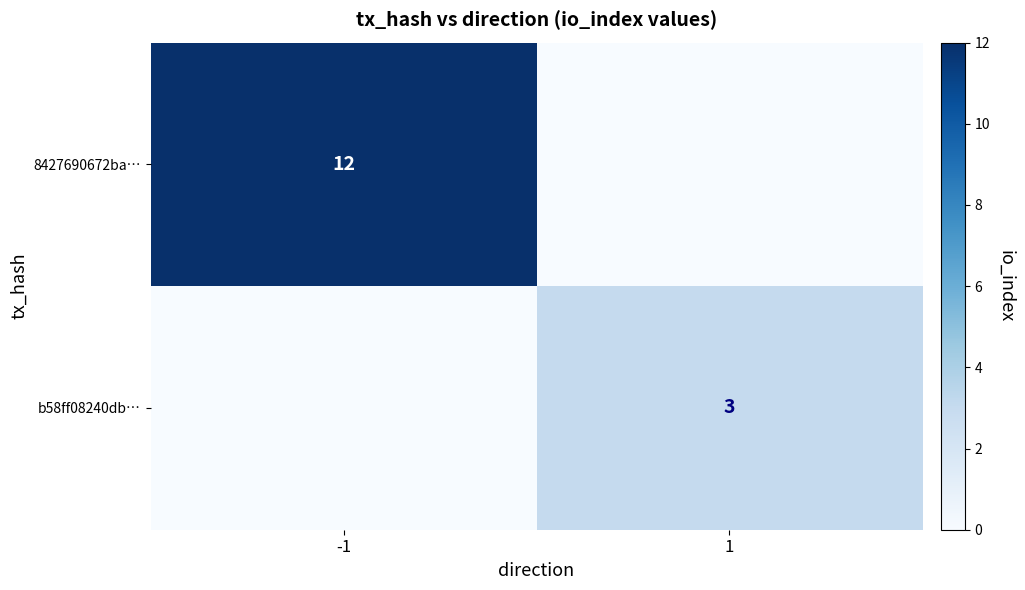

Is it true that b58ff08240db… equals 1 at 1?

False